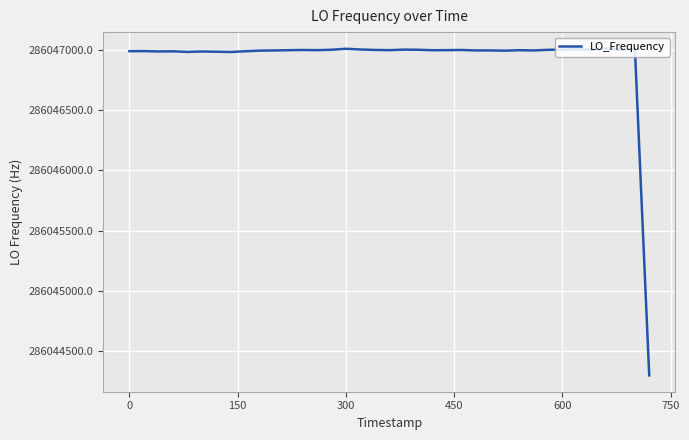

What is the greatest value displayed?

286047016.8